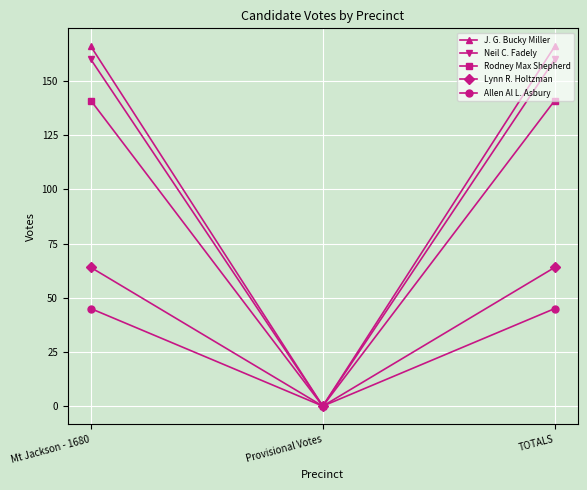

What is the label of the 3rd point from the right?

Mt Jackson - 1680